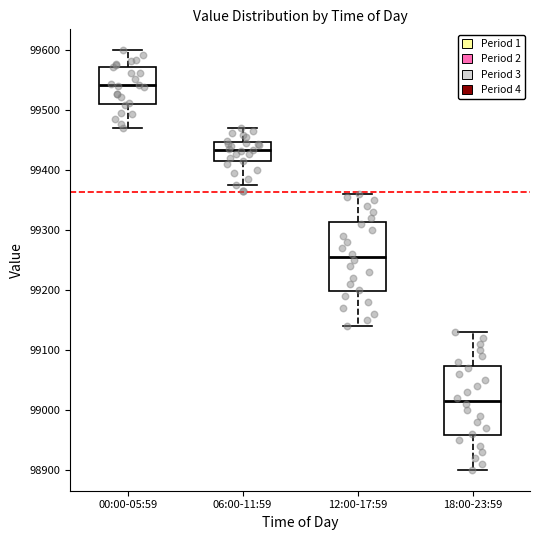

Reading left to right, transcribe this box plot: for each box, give where its median line is, the range the box spans, and where its two whiskers end, as read against the y-axis. The values are not printed on the chart, so give them approximately, as read against the axis.

00:00-05:59: median 99540, box 99510 to 99570, whiskers 99470 to 99600
06:00-11:59: median 99430, box 99410 to 99450, whiskers 99380 to 99470
12:00-17:59: median 99260, box 99200 to 99310, whiskers 99140 to 99360
18:00-23:59: median 99020, box 98960 to 99070, whiskers 98900 to 99130